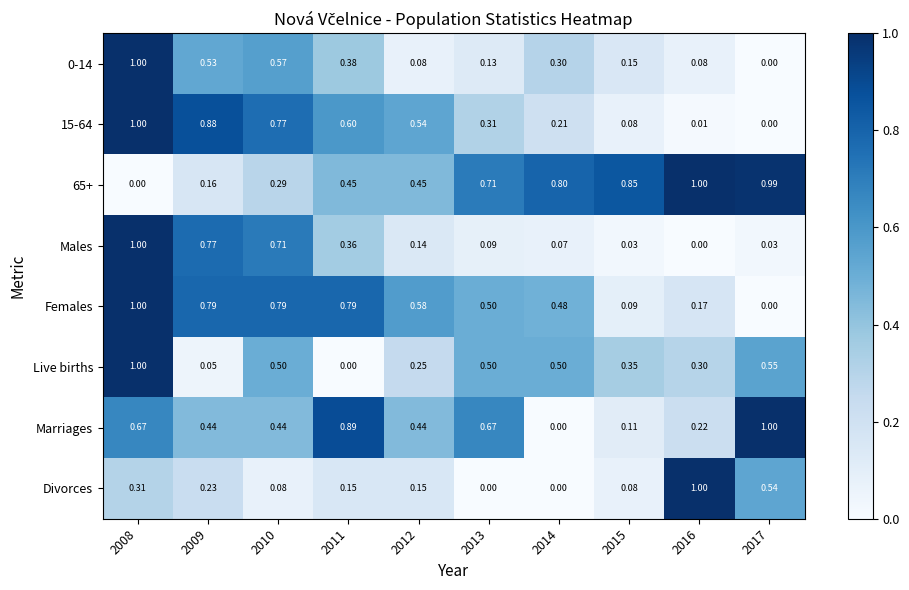

Is the value of Live births at 2008 greater than the value of Females at 2010?

Yes